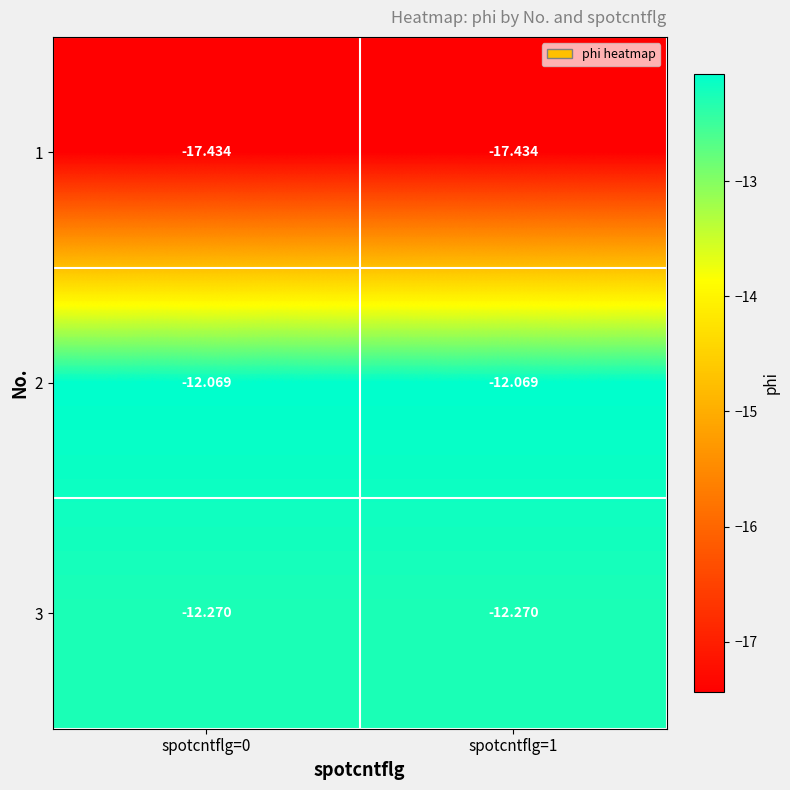

Which series has the largest range (max minus min)?

1